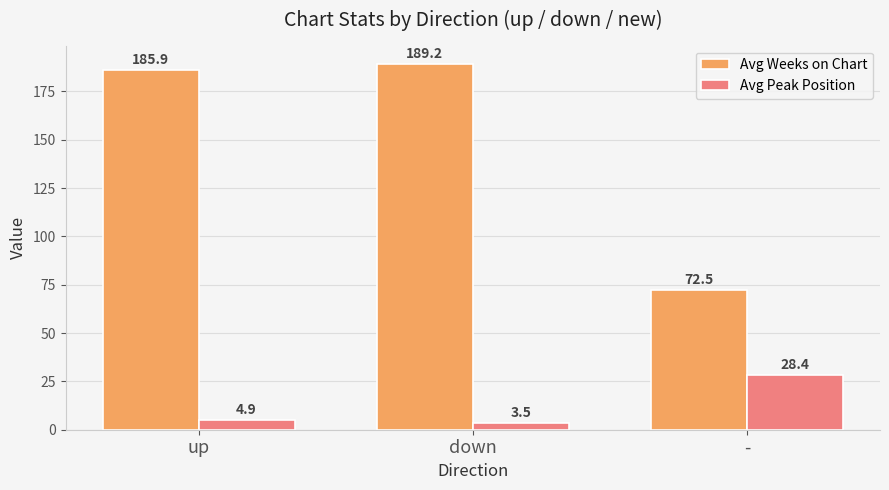

Are the bars horizontal?

No